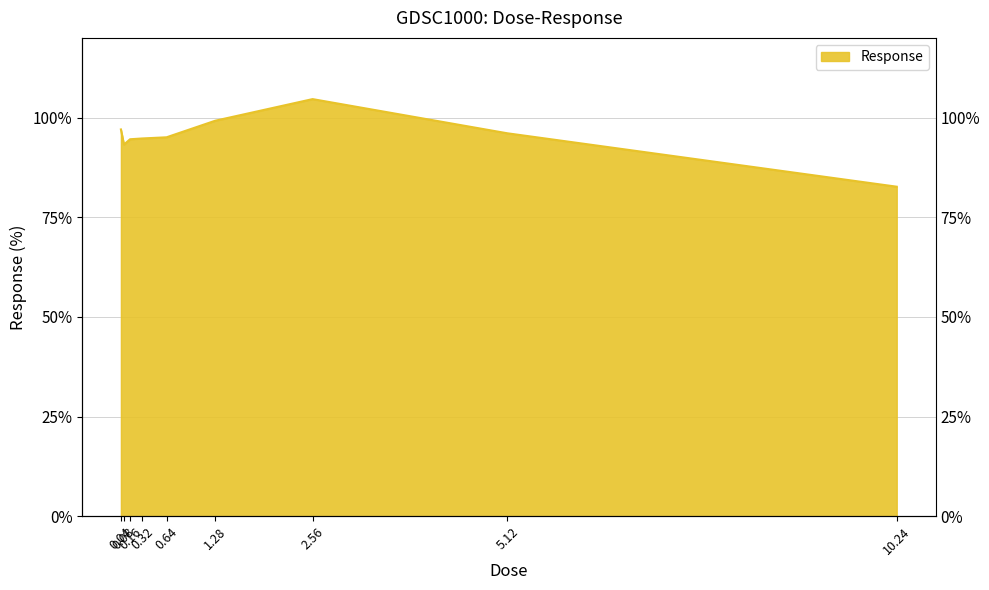

Reading left to right, what are all the values shown in this chart?

0.04=97.0	0.08=93.2	0.16=94.6	0.32=94.8	0.64=95.1	1.28=99.2	2.56=104.6	5.12=96.1	10.24=82.7